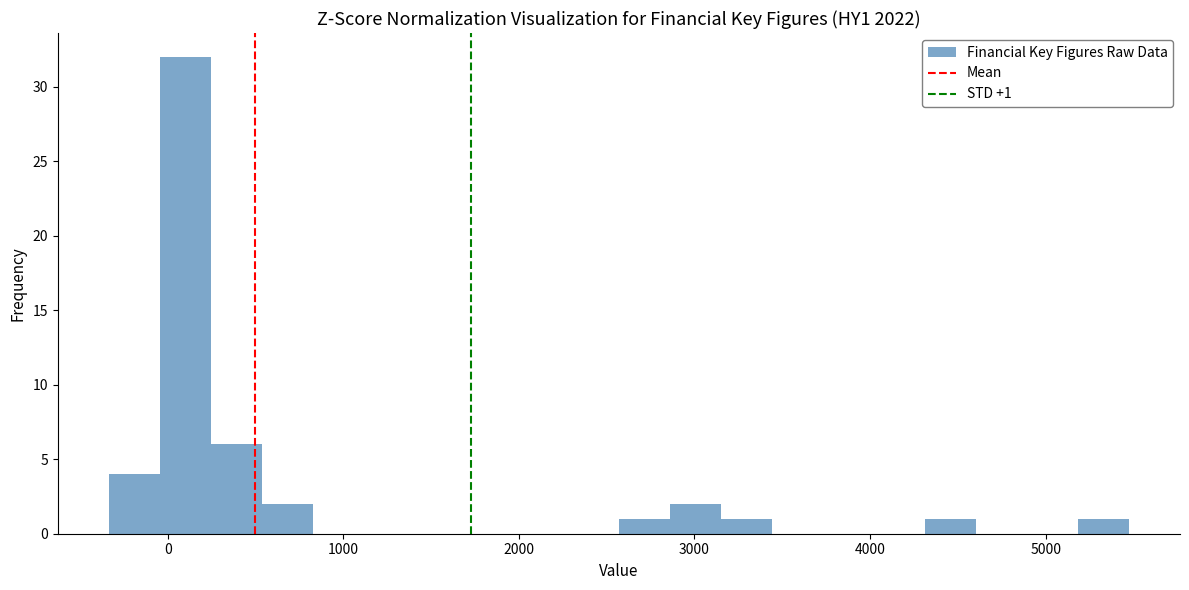

Read against the x-axis, roughly where is the centre of the tallest bar?

100